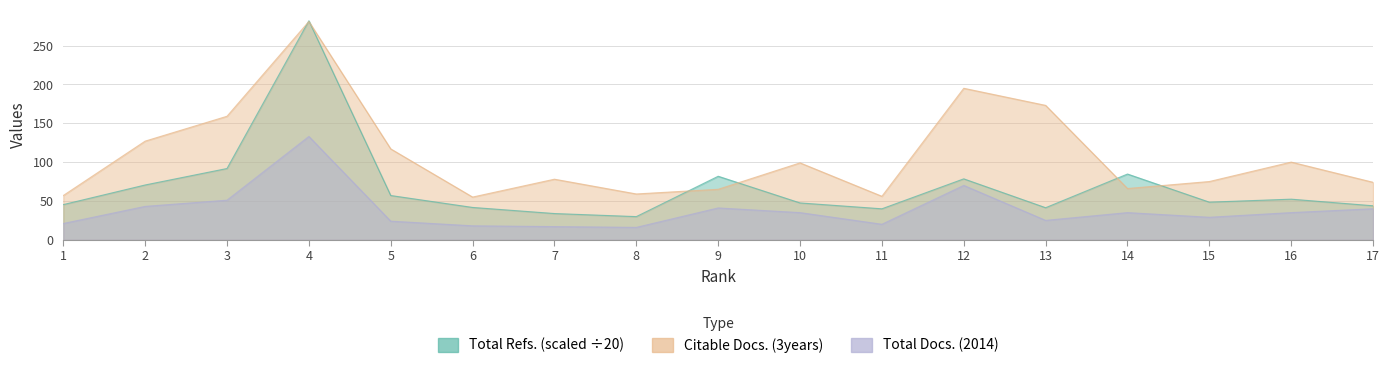

Reading left to right, extract all data points from this chart.

Total Refs.: 1=45.3	2=70.5	3=91.8	4=281.9	5=57.0	6=41.6	7=33.8	8=29.9	9=81.8	10=47.5	11=39.9	12=78.5	13=41.3	14=84.7	15=48.5	16=52.3	17=43.8
Citable Docs. (3years): 1=57.0	2=127.0	3=159.0	4=281.0	5=117.0	6=55.0	7=78.0	8=59.0	9=65.0	10=99.0	11=56.0	12=195.0	13=173.0	14=66.0	15=75.0	16=100.0	17=74.0
Total Docs. (2014): 1=21.0	2=43.0	3=51.0	4=133.0	5=24.0	6=18.0	7=17.0	8=16.0	9=41.0	10=35.0	11=20.0	12=70.0	13=25.0	14=35.0	15=29.0	16=35.0	17=40.0